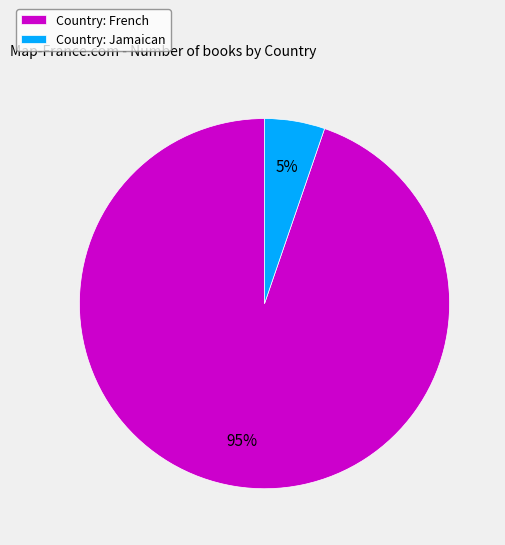

Which category accounts for the majority?

Country: French